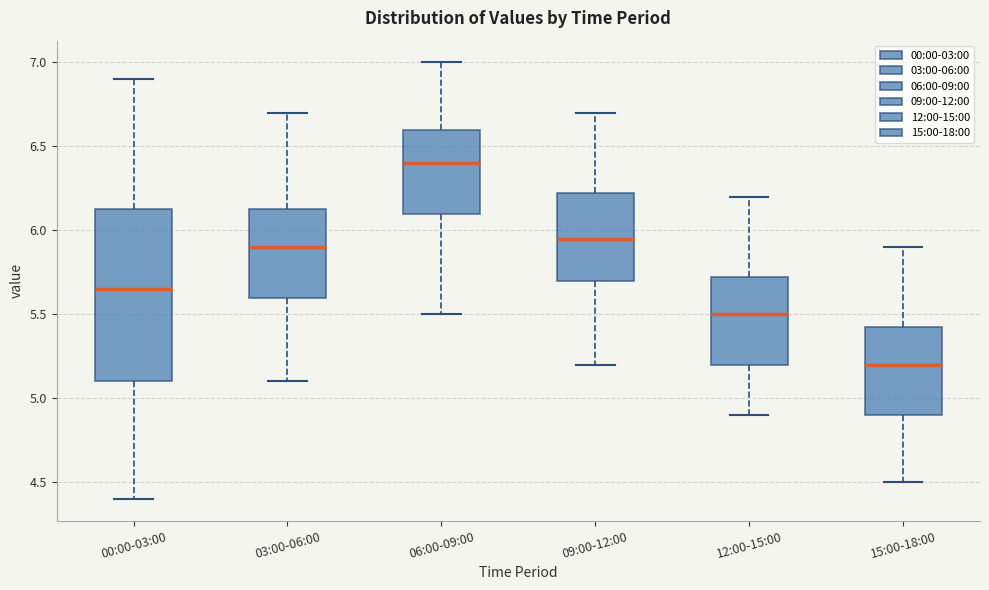

Reading left to right, transcribe this box plot: for each box, give where its median line is, the range the box spans, and where its two whiskers end, as read against the y-axis. The values are not printed on the chart, so give them approximately, as read against the axis.

00:00-03:00: median 5.65, box 5.10 to 6.15, whiskers 4.40 to 6.90
03:00-06:00: median 5.90, box 5.60 to 6.15, whiskers 5.10 to 6.70
06:00-09:00: median 6.40, box 6.10 to 6.60, whiskers 5.50 to 7.00
09:00-12:00: median 5.95, box 5.70 to 6.25, whiskers 5.20 to 6.70
12:00-15:00: median 5.50, box 5.20 to 5.75, whiskers 4.90 to 6.20
15:00-18:00: median 5.20, box 4.90 to 5.45, whiskers 4.50 to 5.90